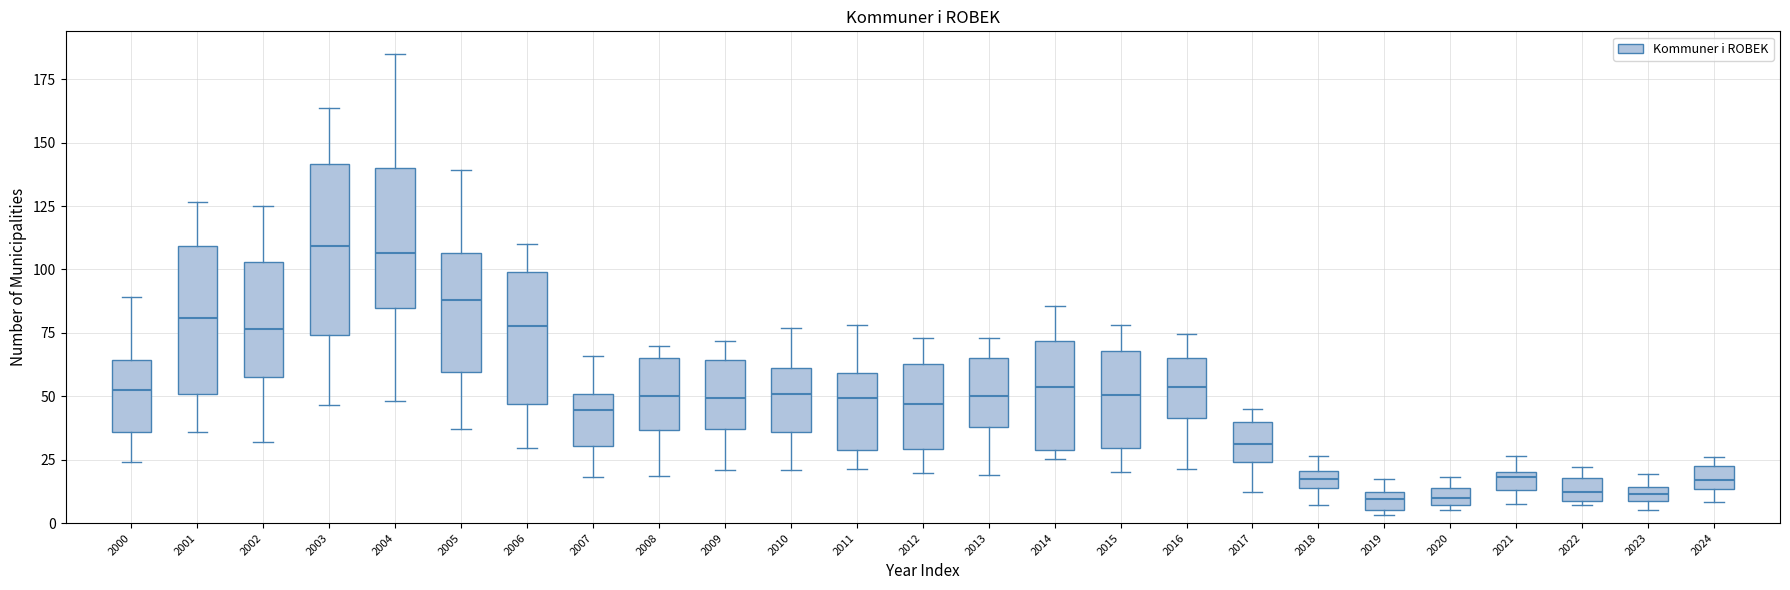

Where does the upper whisker of the box at x = 2014 end on the y-axis? The values are not printed on the chart, so give them approximately, as read against the axis.

85